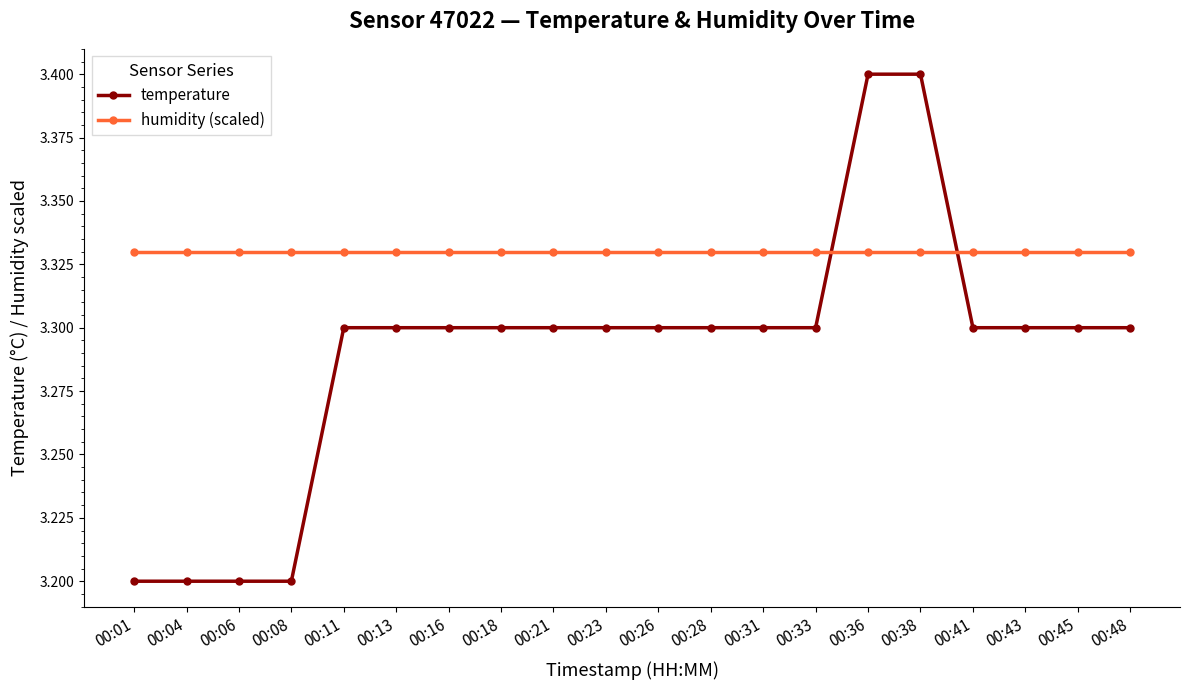

What is the sum of all humidity (scaled) values?

66.6